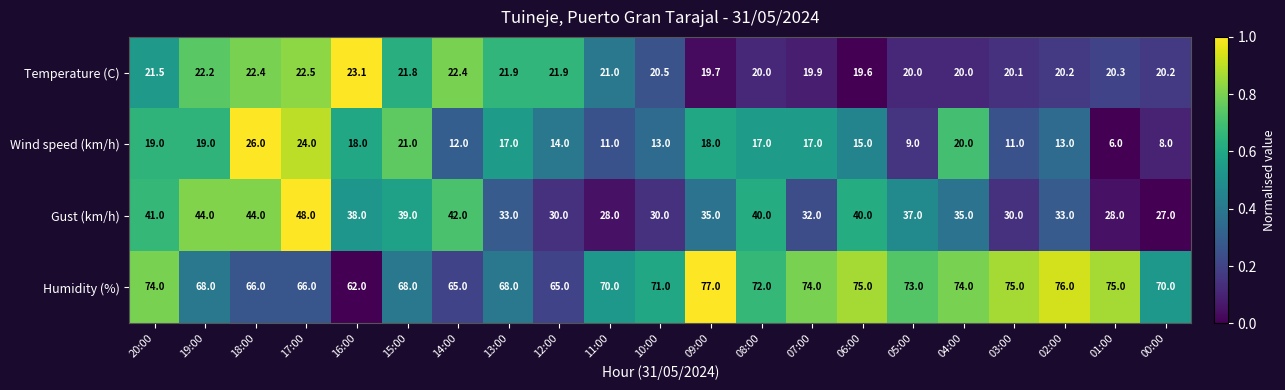

What is the difference between the maximum and minimum values in the Humidity (%) series?

15.0